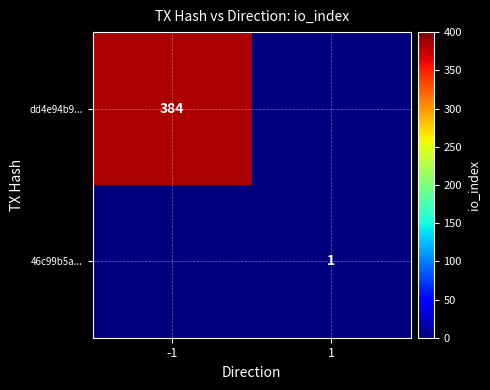

Between 1 and -1, which is larger?

-1